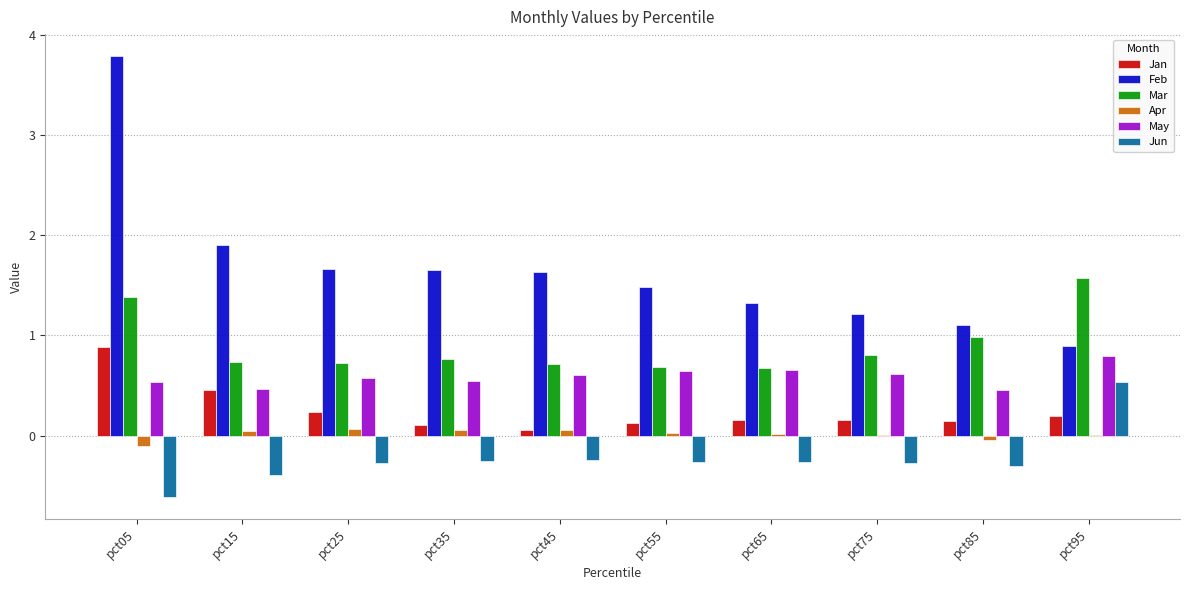

The Jun series shows -0.2 at pct45. True or false?

True